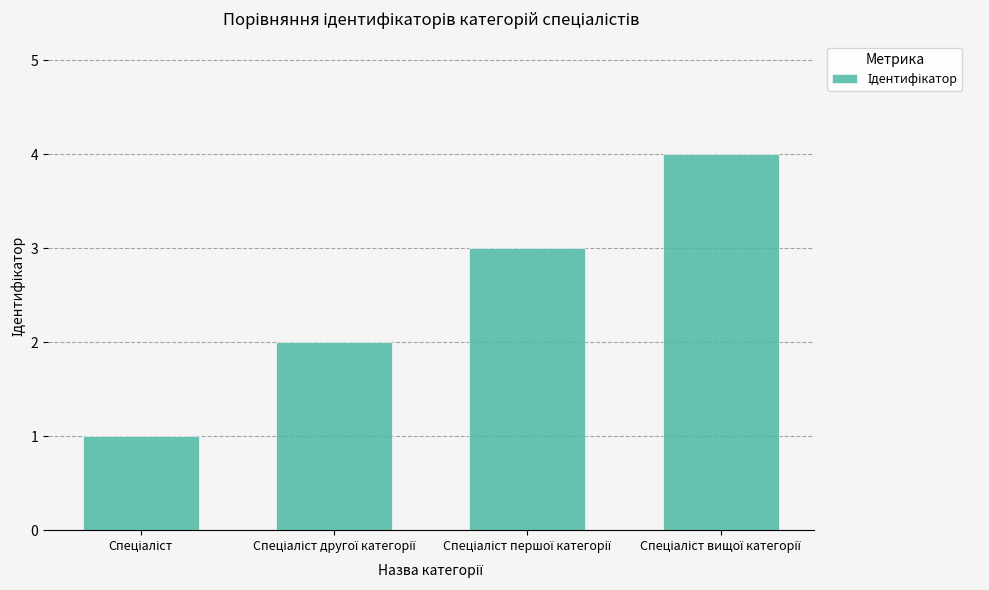

What is the difference between the maximum and minimum values?

3